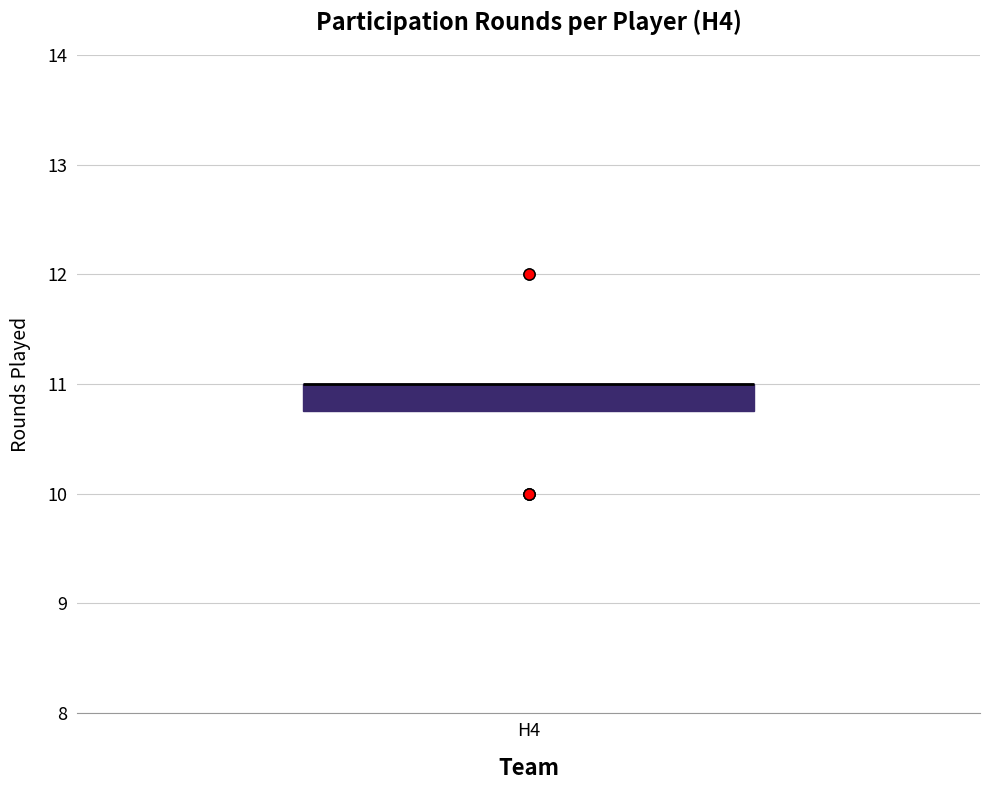

Where is the lower edge of the box for H4 on the y-axis? The values are not printed on the chart, so give them approximately, as read against the axis.

10.8